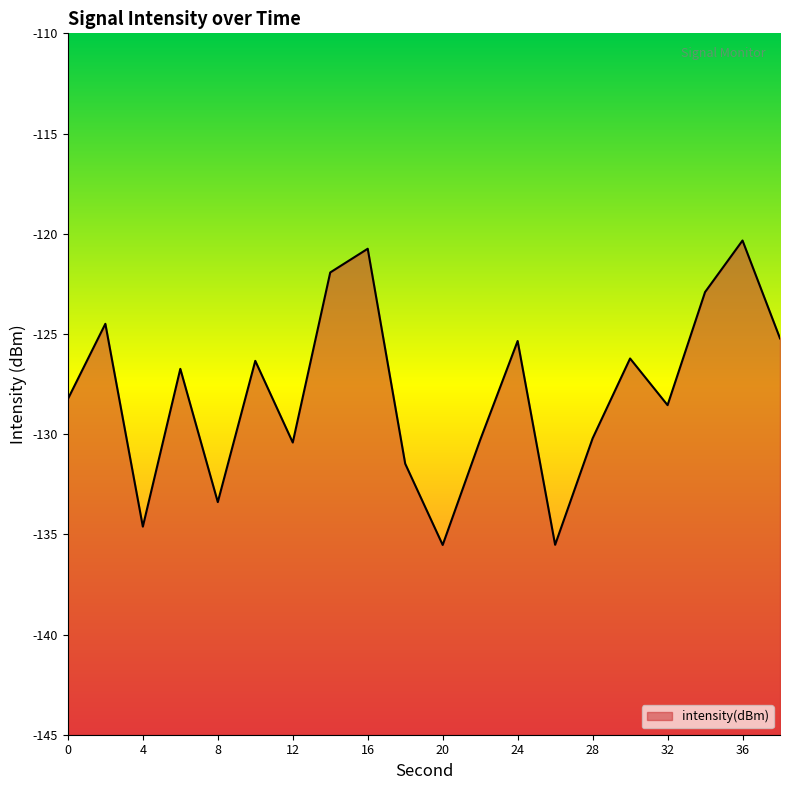

List the labels in order of value, largest first.

36, 16, 14, 34, 2, 38, 24, 30, 10, 6, 0, 32, 28, 22, 12, 18, 8, 4, 26, 20